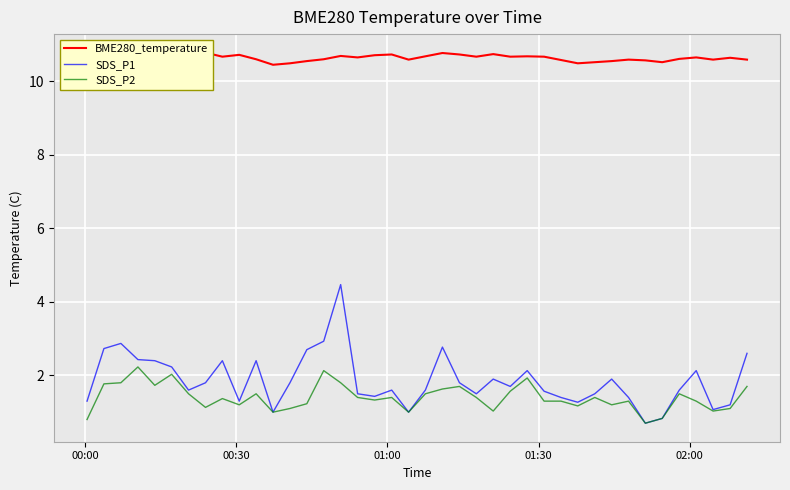

At how many categories does at least one series exceed 6?

40